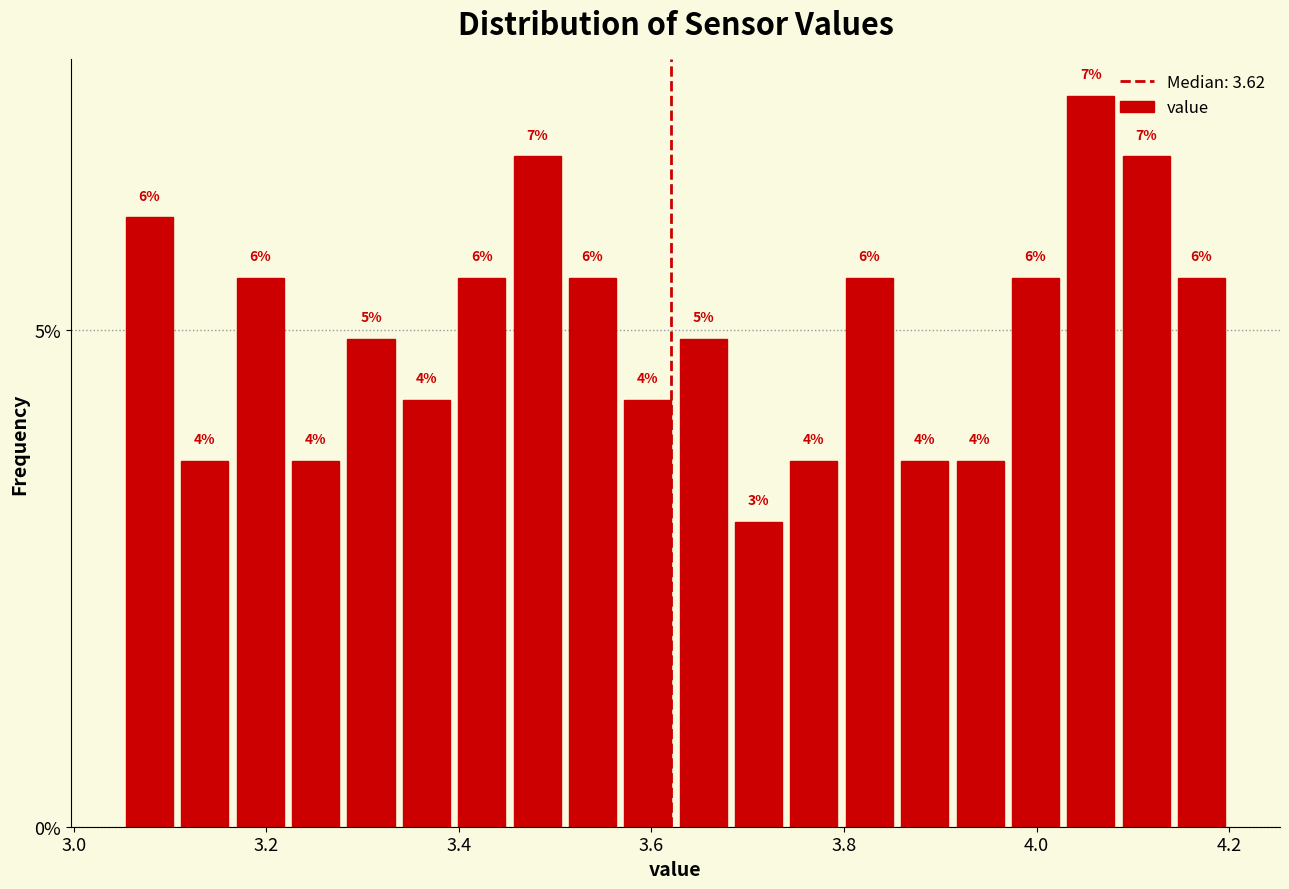

Read against the x-axis, roughly where is the centre of the tallest bar?

4.06